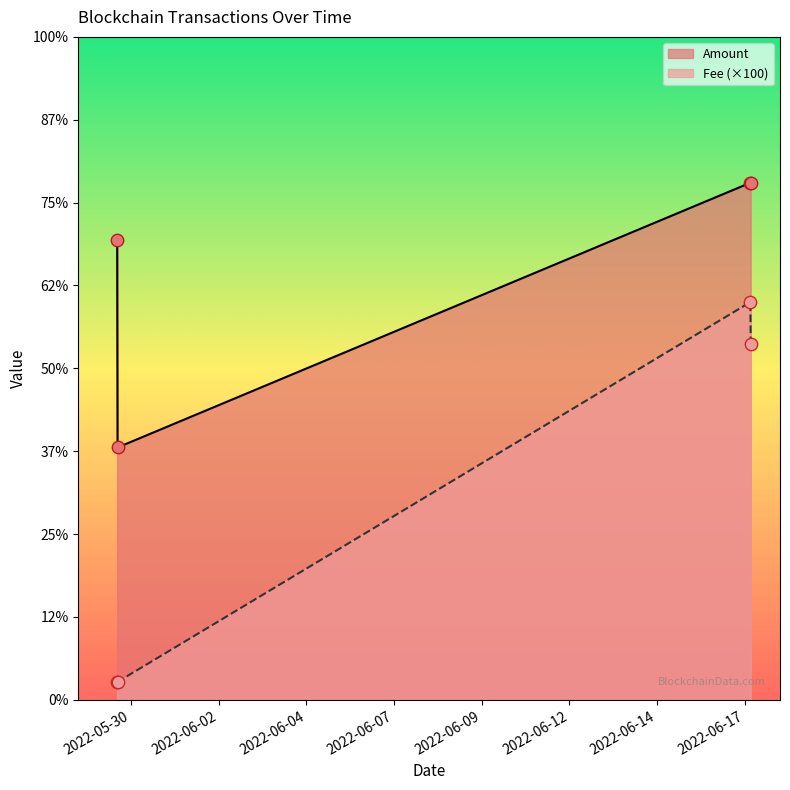

Which series reaches the minimum Y coordinate?

Fee